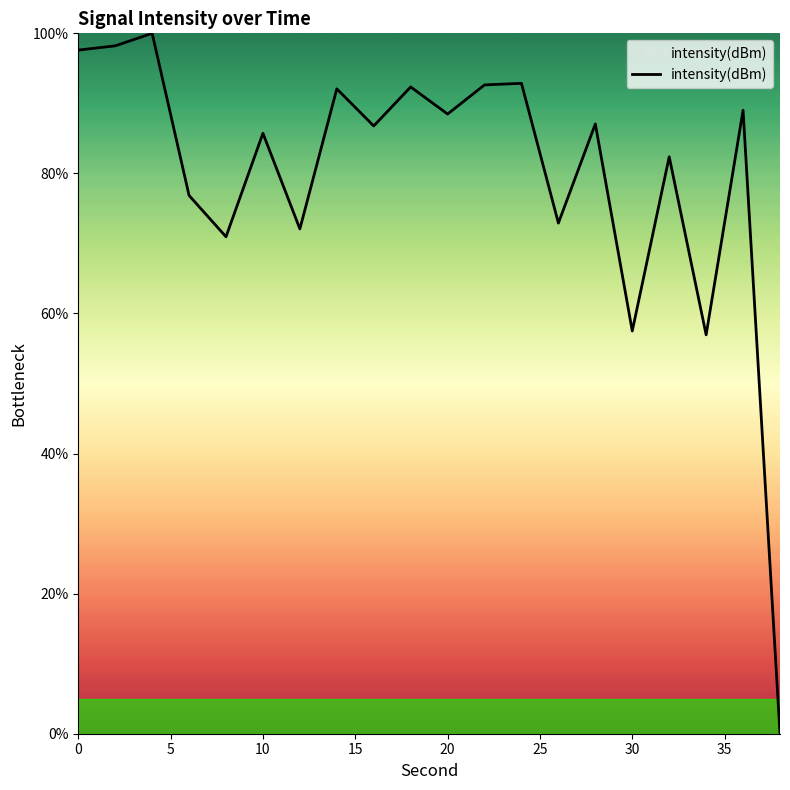

What is the maximum value shown in the chart?

100.0